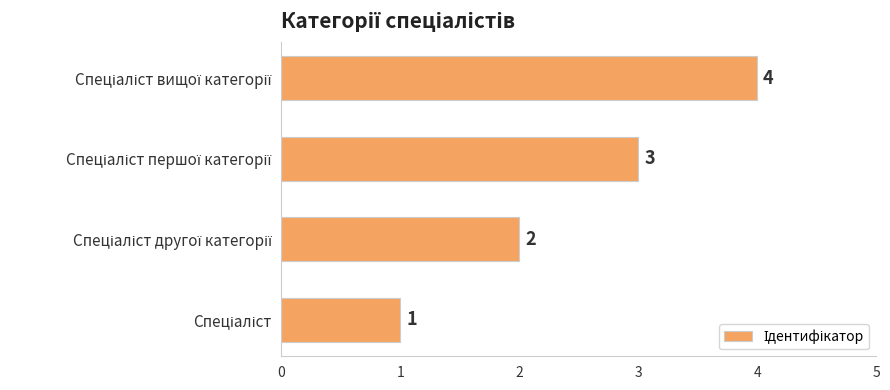

How many values are between 2 and 4?

3